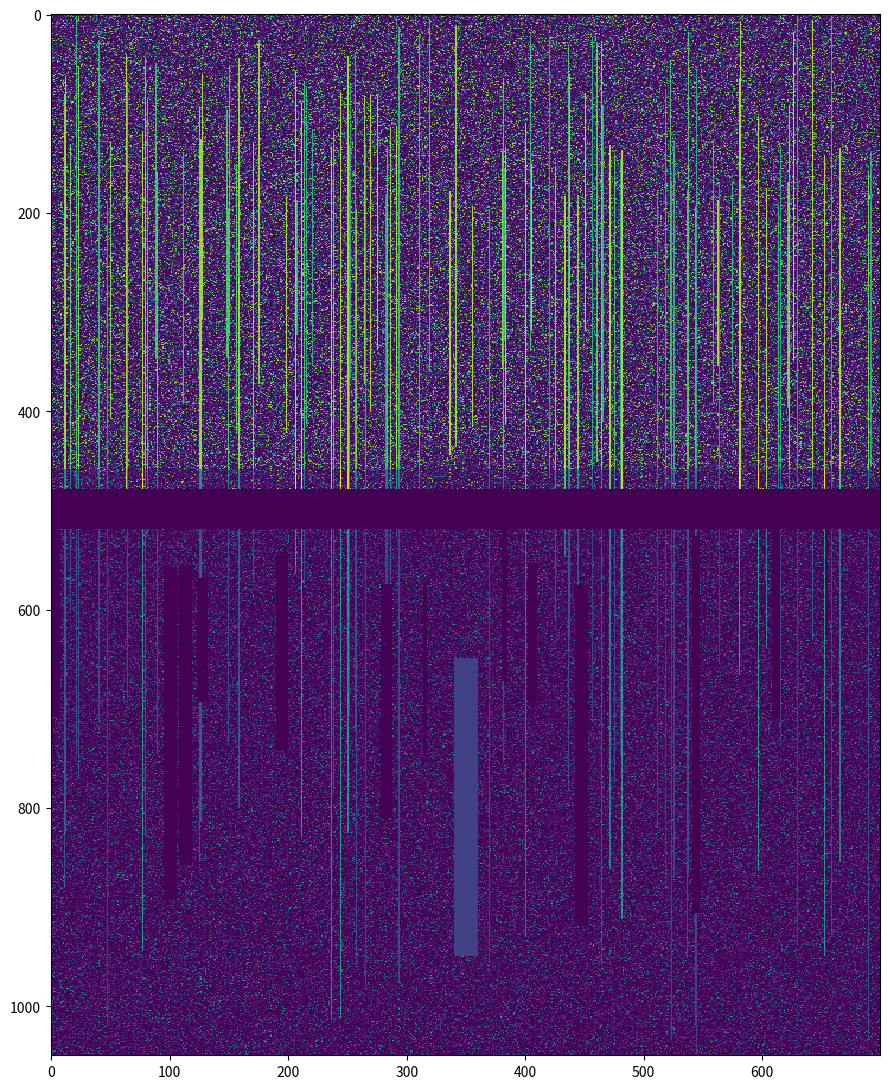

Between 21 and 28, which is larger?

21